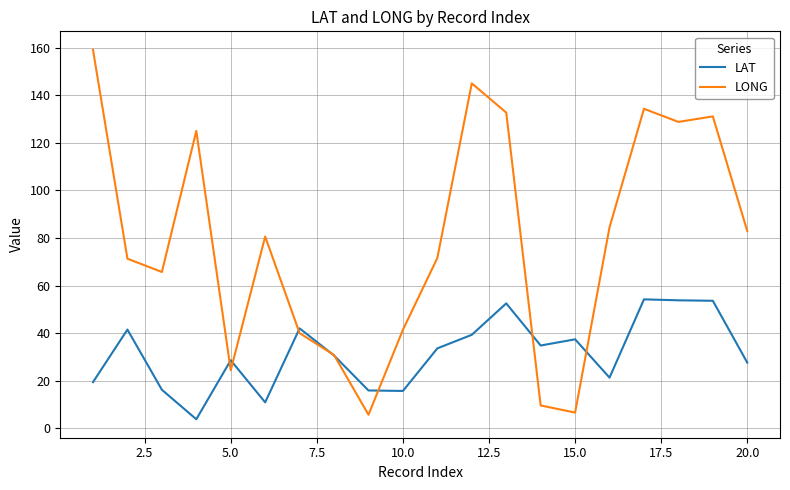

What is the difference between the maximum and minimum values in the LONG series?

153.4